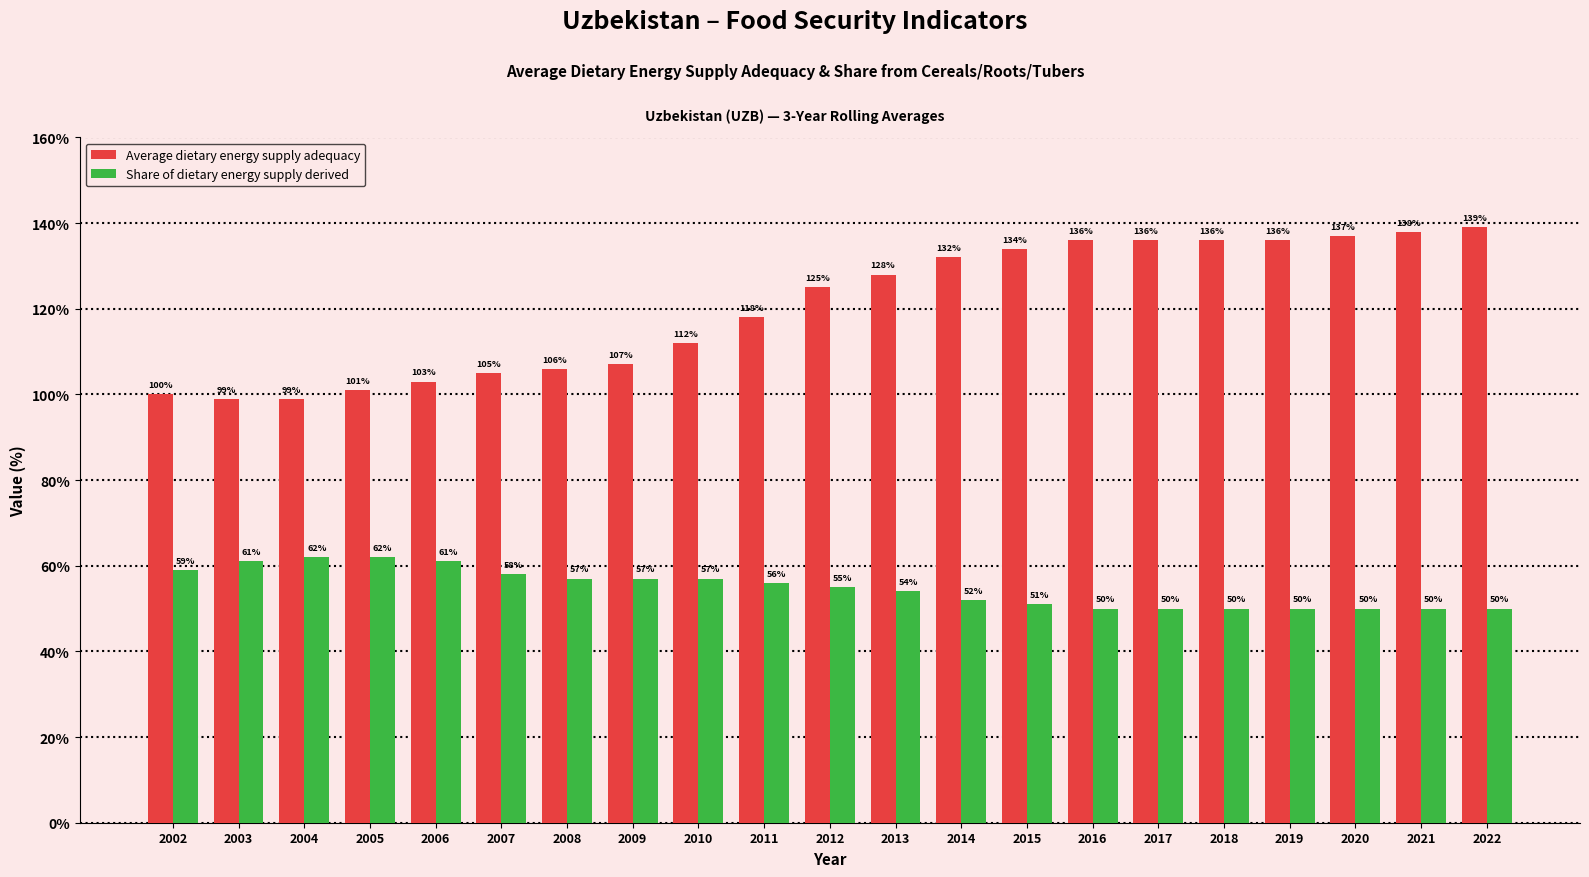

What is the difference between the highest and lowest values at 2015?

83